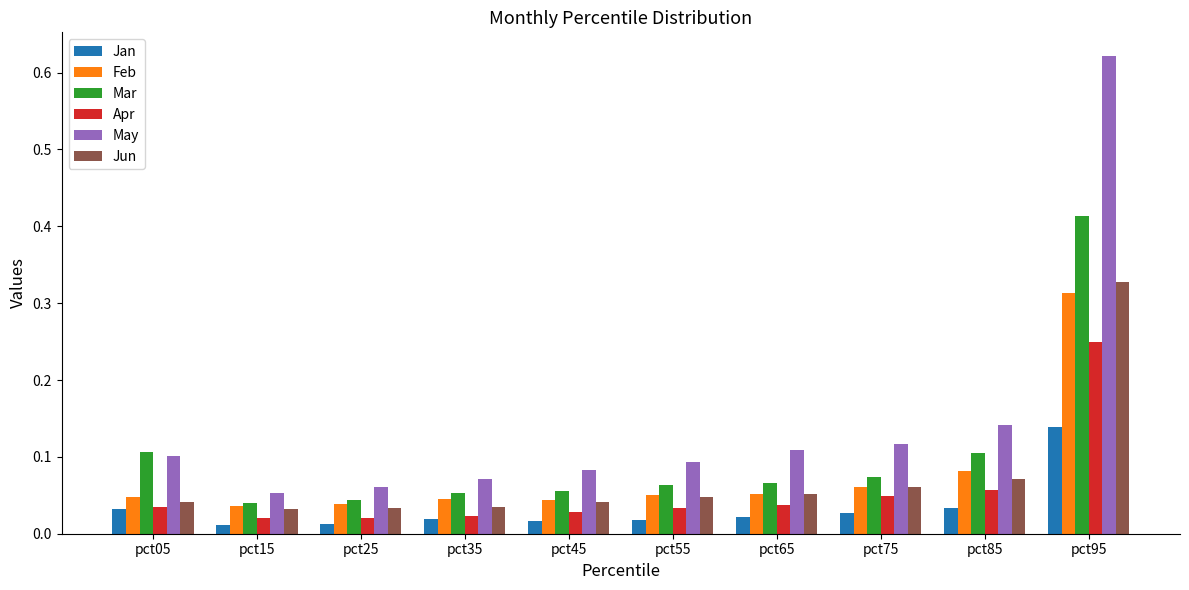

What are all the series names shown in the legend?

Jan, Feb, Mar, Apr, May, Jun